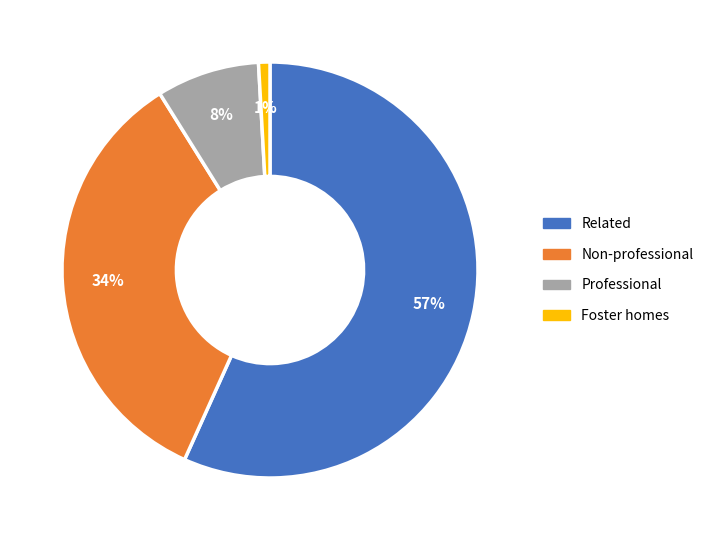

Combined, do Related and Professional account for over 50%?

Yes